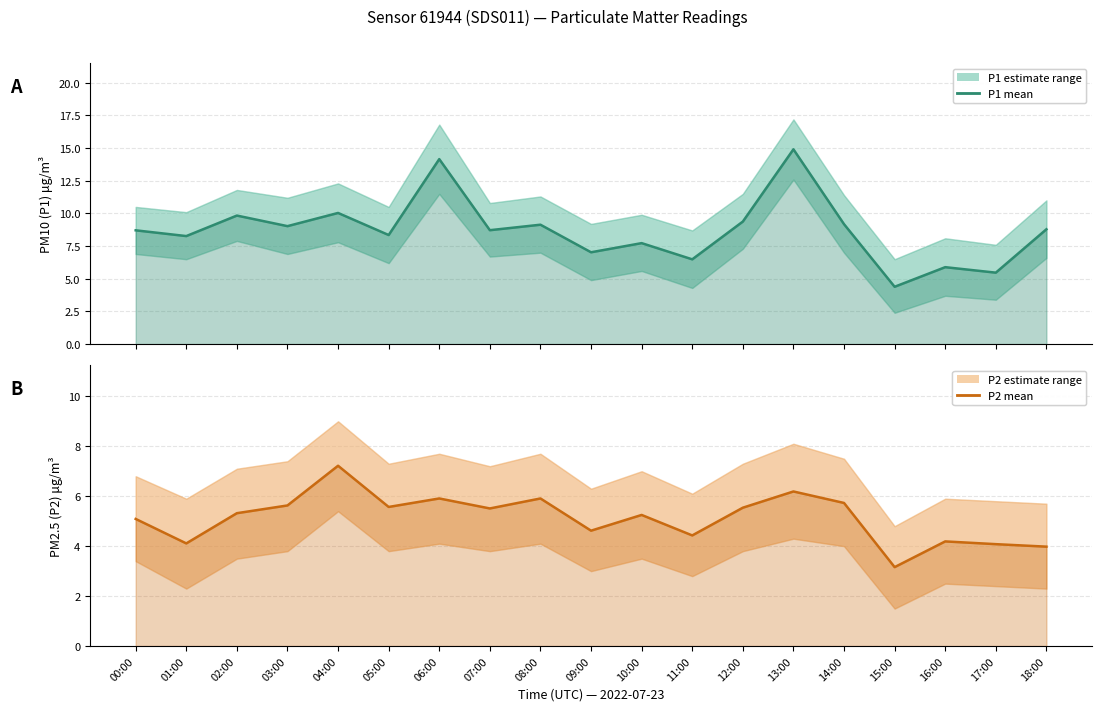

What is the sum of all P2 values?

97.4